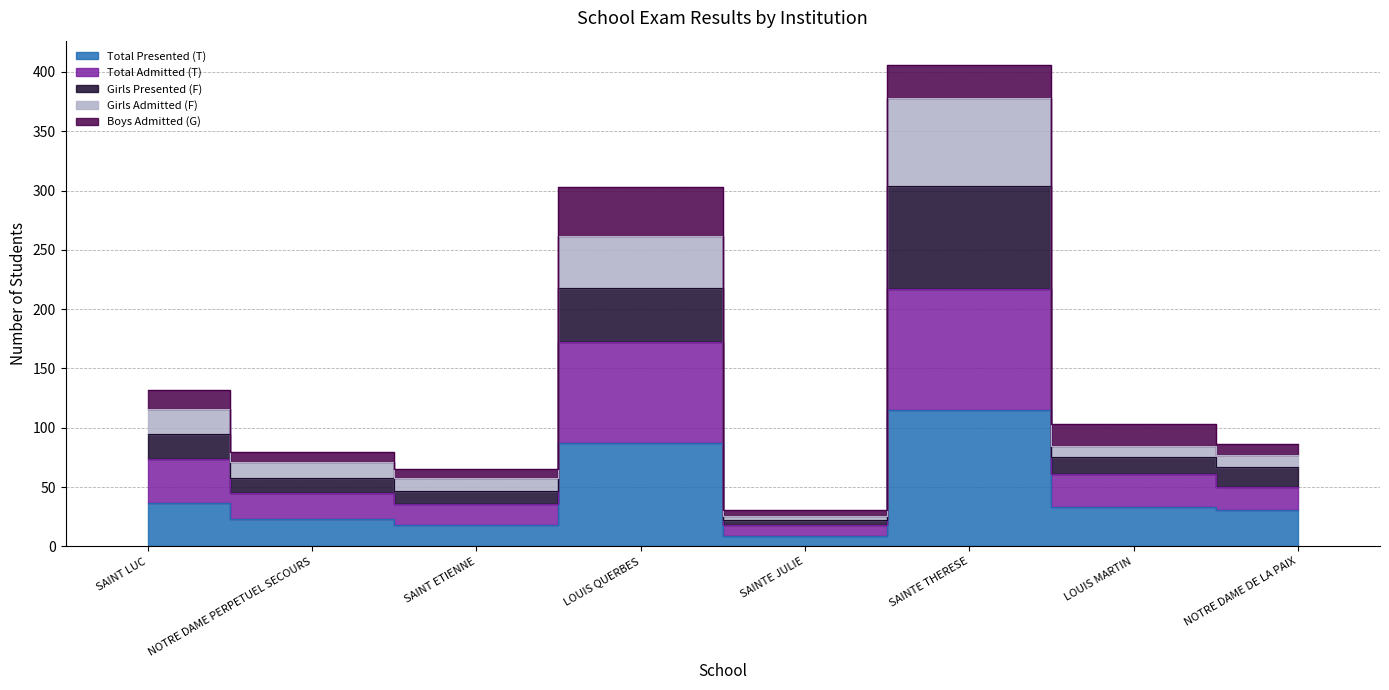

How many categories are shown in the chart?

8